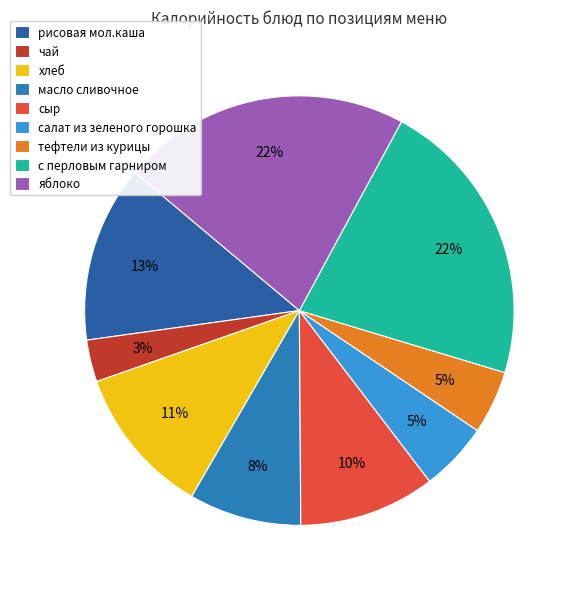

True or false: яблоко accounts for 22% of the total.

True